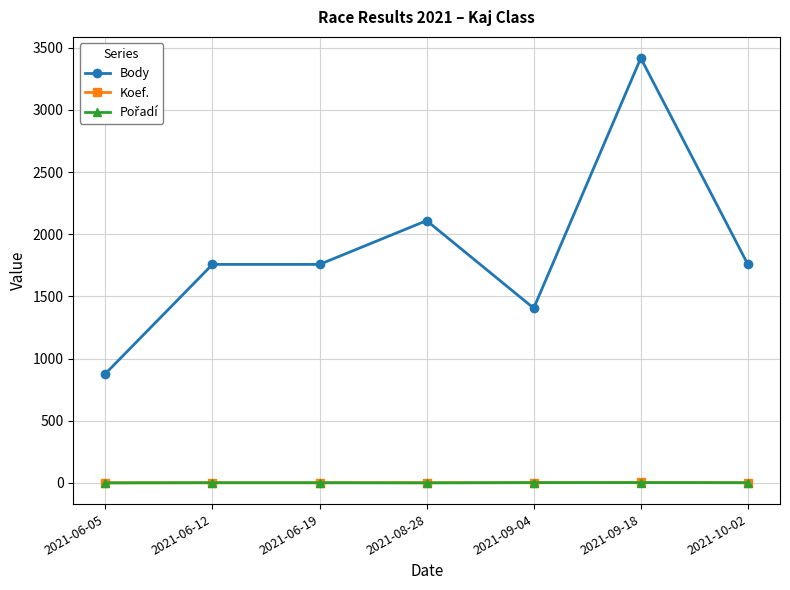

Which series changed the most between 2021-09-18 and 2021-10-02?

Body